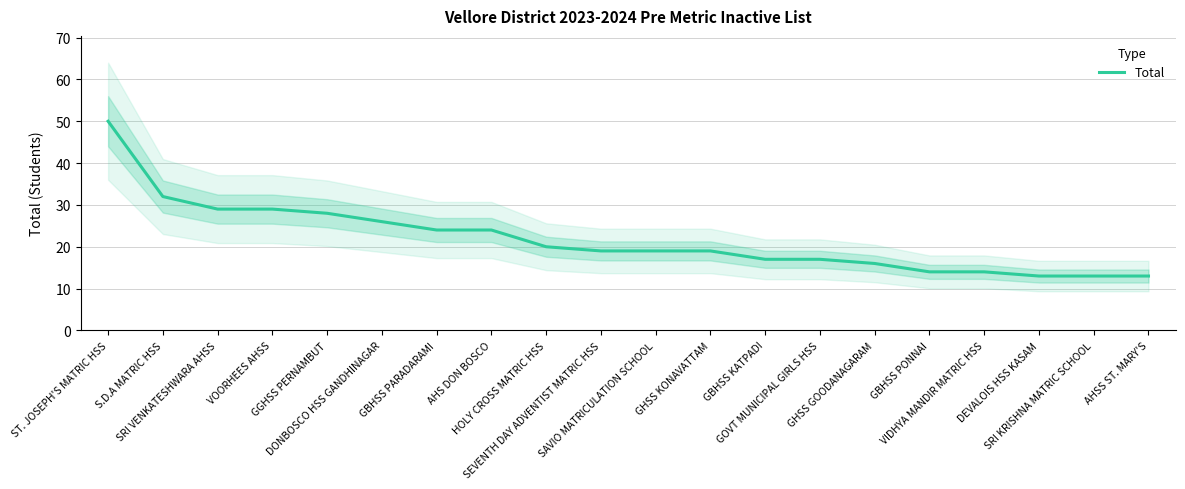

What is the change in value from SRI VENKATESHWARA AHSS to AHSS ST. MARY'S?

-16